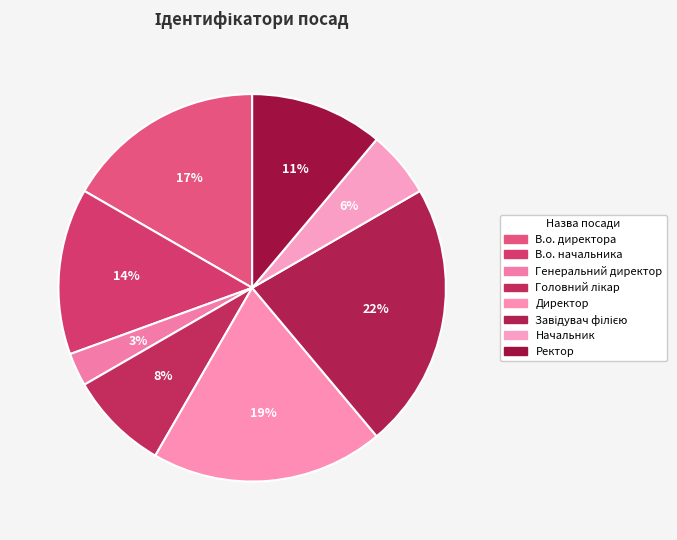

How many slices are in this pie chart?

8